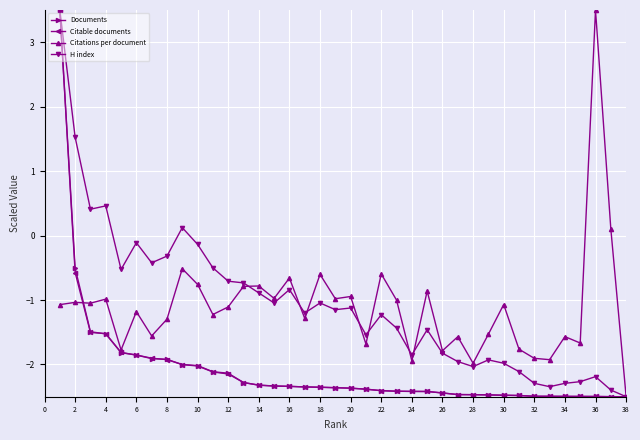

What is the average value of the Citable documents series?

-2.1